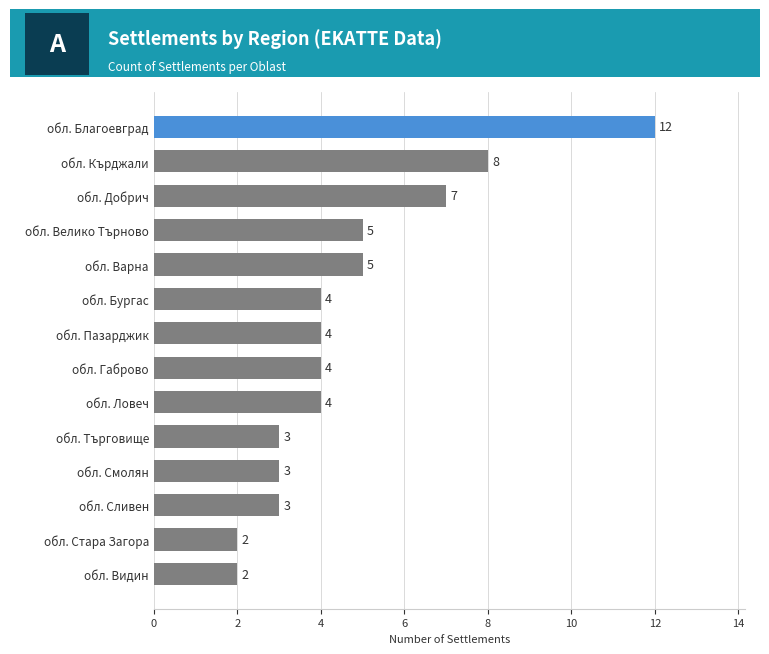

How many distinct data groups are displayed?

1